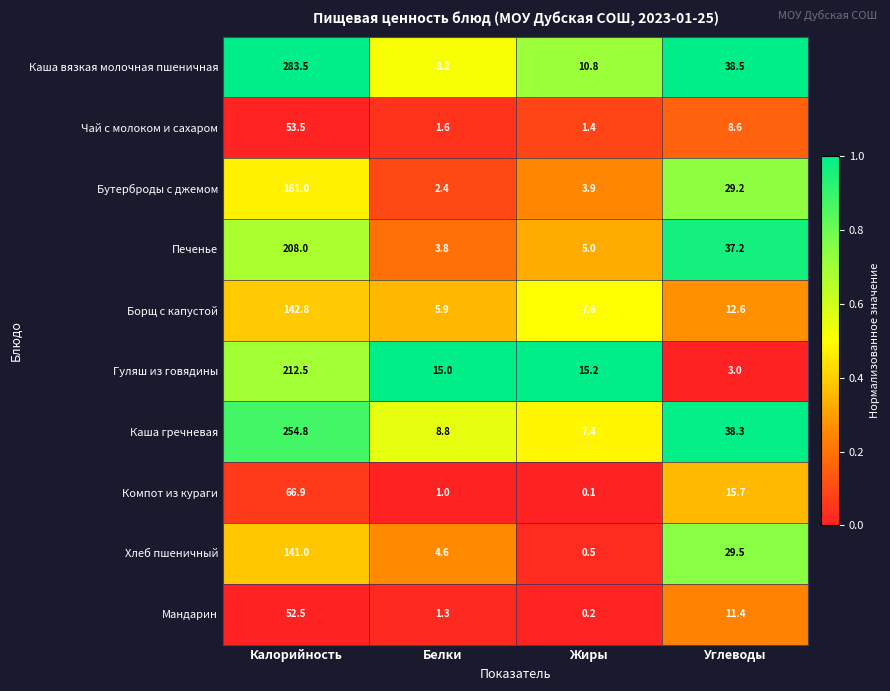

What is the average value of the Бутерброды с джемом series?

49.1